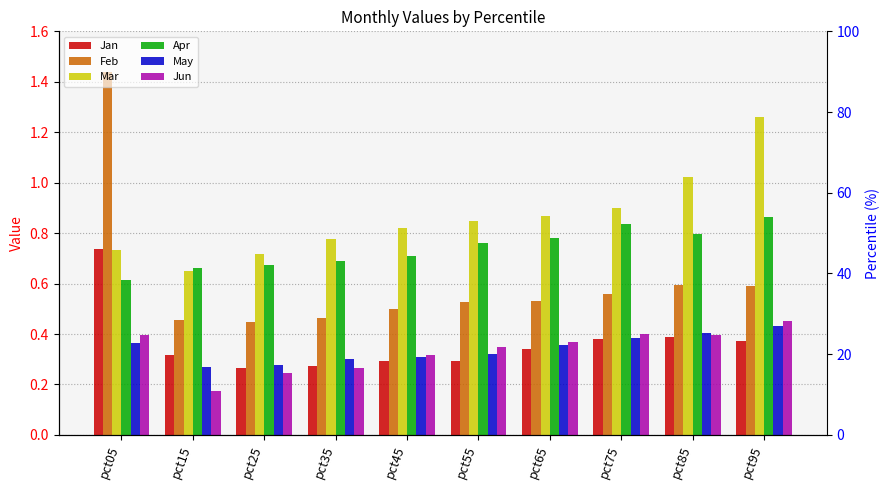

Reading left to right, transcribe all the data shown in this chart.

Jan: 0.7	0.3	0.3	0.3	0.3	0.3	0.3	0.4	0.4	0.4
Feb: 1.4	0.5	0.4	0.5	0.5	0.5	0.5	0.6	0.6	0.6
Mar: 0.7	0.6	0.7	0.8	0.8	0.9	0.9	0.9	1.0	1.3
Apr: 0.6	0.7	0.7	0.7	0.7	0.8	0.8	0.8	0.8	0.9
May: 0.4	0.3	0.3	0.3	0.3	0.3	0.4	0.4	0.4	0.4
Jun: 0.4	0.2	0.2	0.3	0.3	0.3	0.4	0.4	0.4	0.5